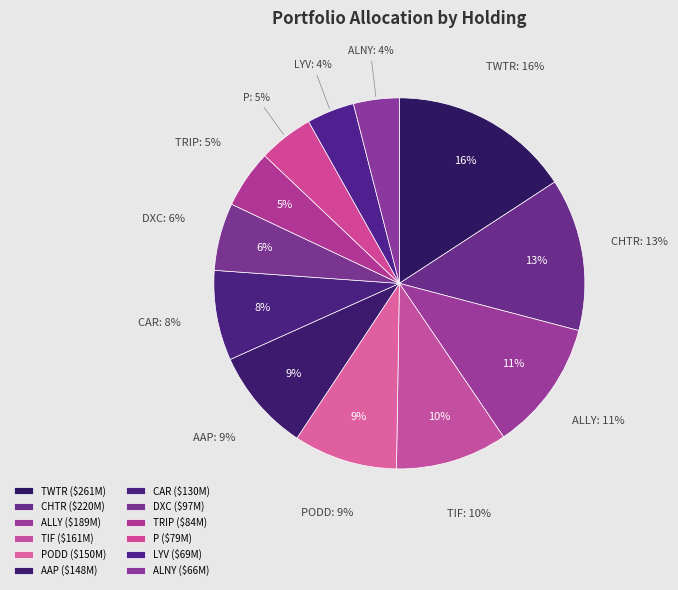

To the nearest percent, what percentage of the pie is AAP?

9%